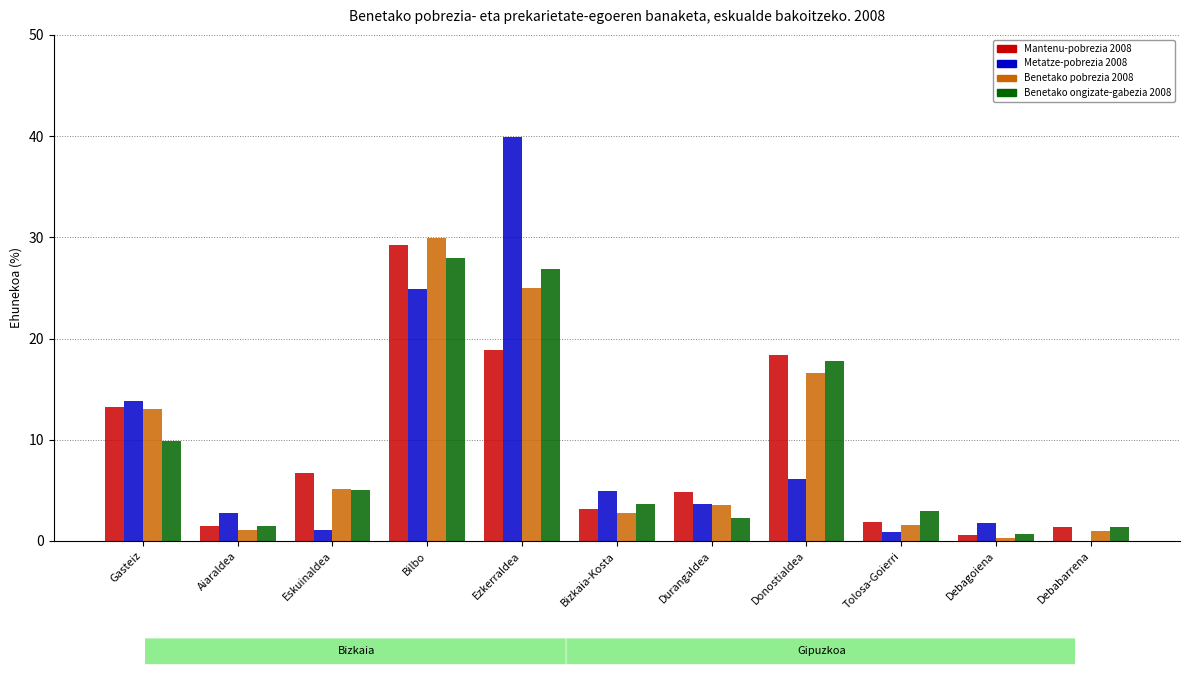

What is the sum of all Benetako ongizate-gabezia 2008 values?

100.0